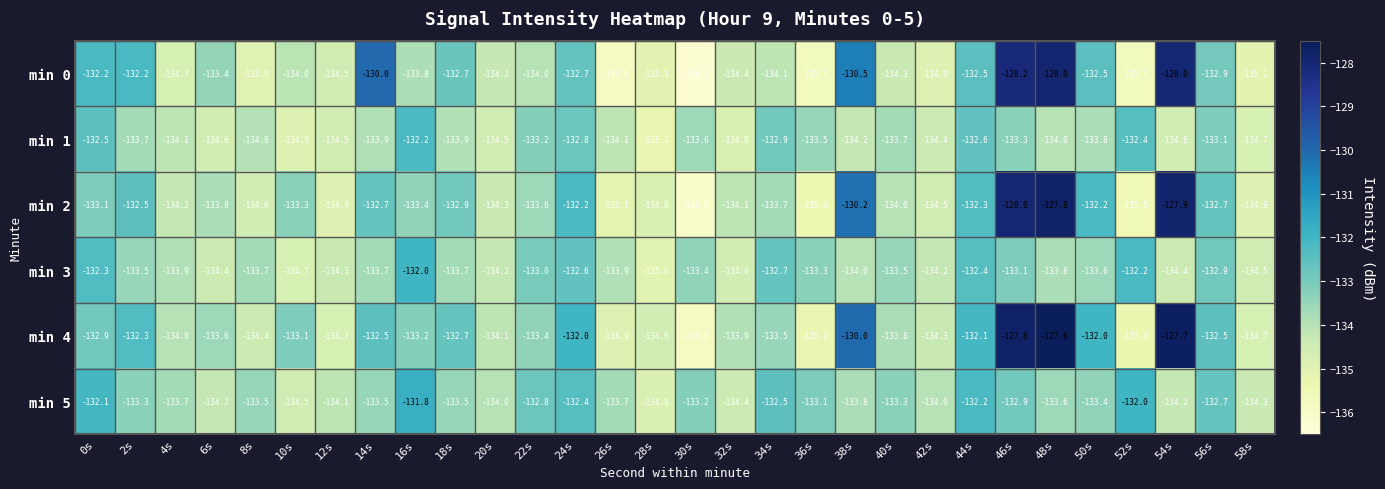

List the series in order of their peak value, lowest first.

min 1, min 3, min 5, min 0, min 2, min 4